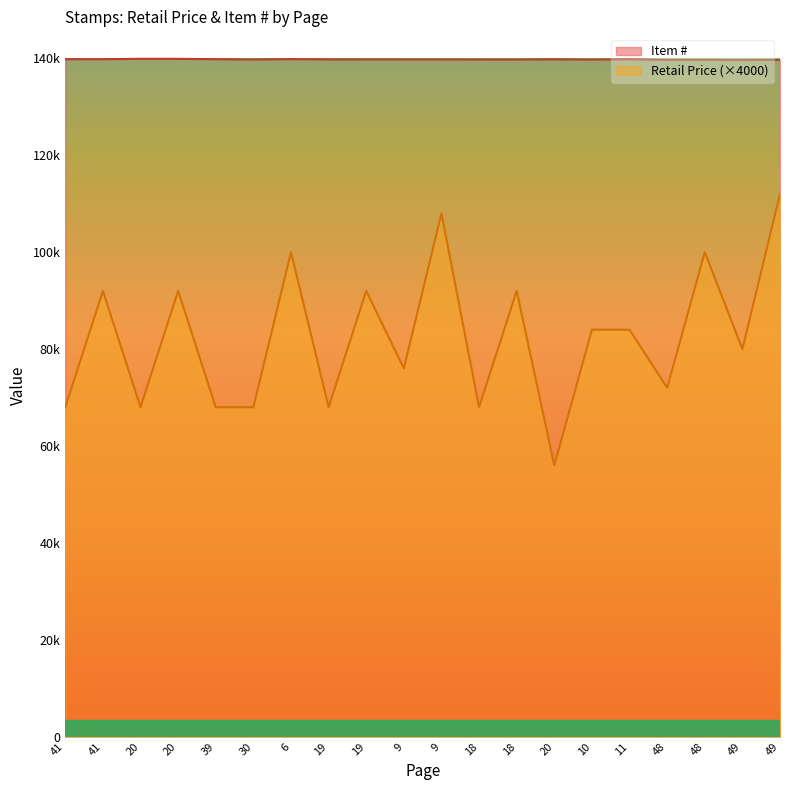

At which category does Item # reach its first local valley?

41